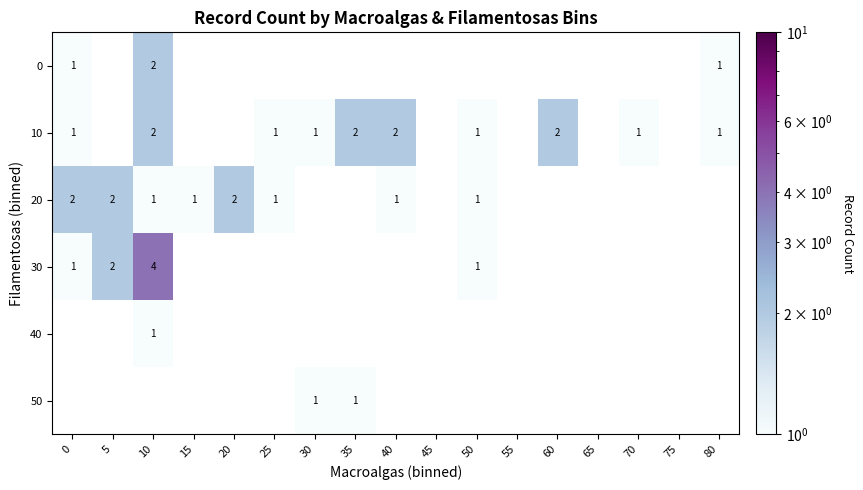

At how many categories does at least one series exceed 1?

7